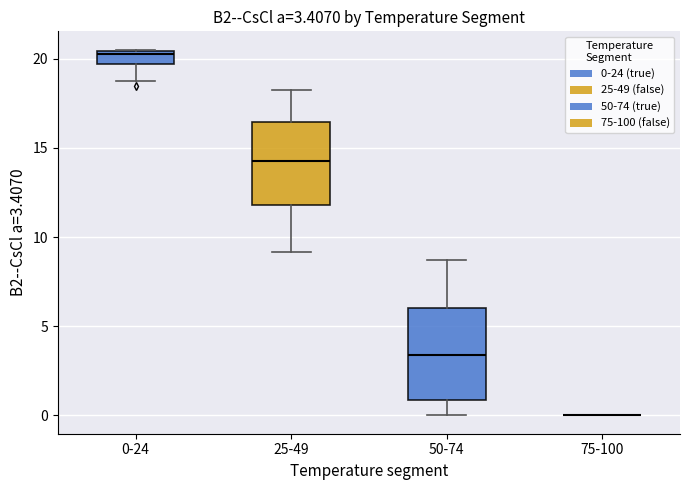

Which box is the tallest, from its lower edge to its upper edge?

50-74